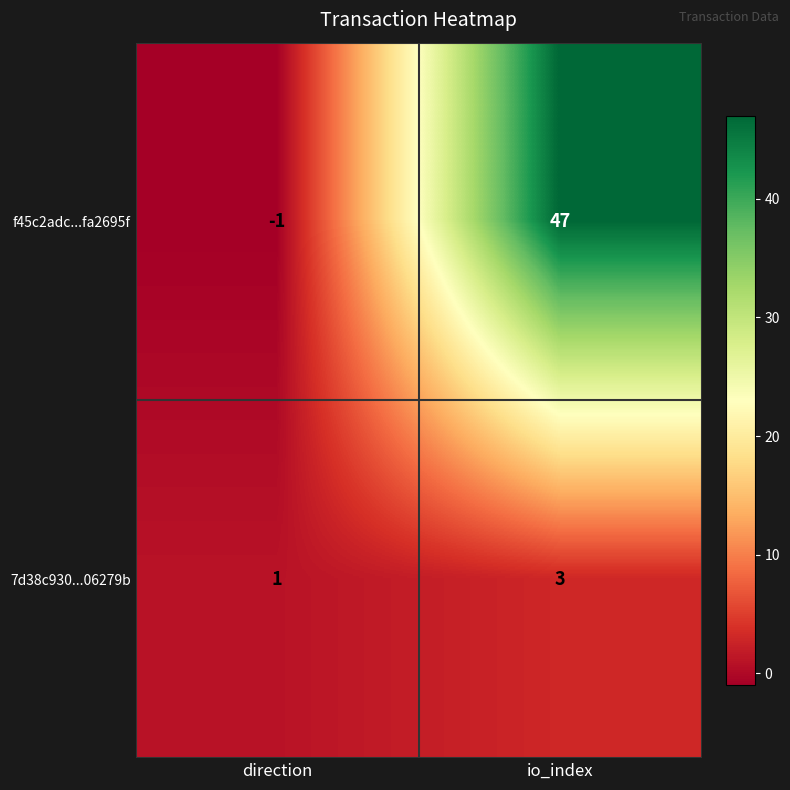

List the series in order of their overall mean, lowest first.

7d38c930...06279b, f45c2adc...fa2695f